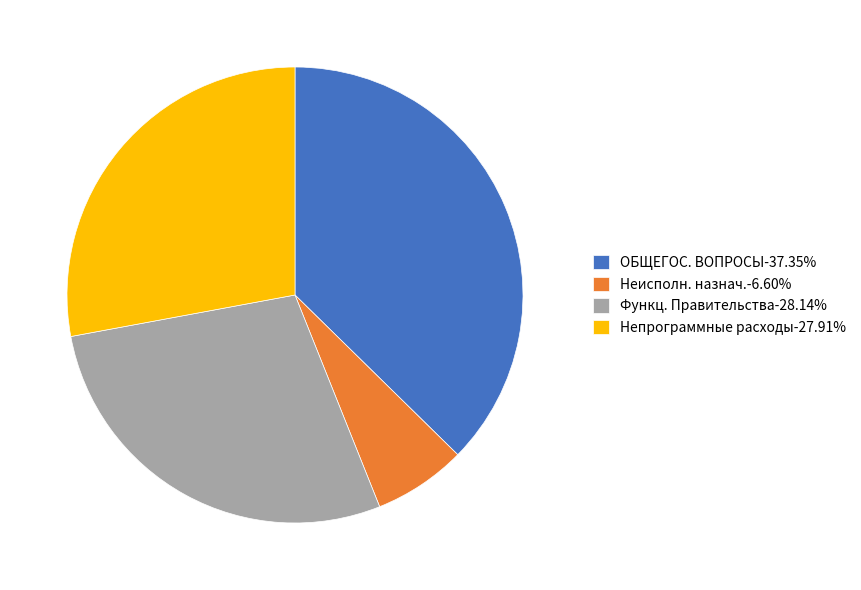

Does Функц. Правительства-28.14% represent more than half of the total?

No